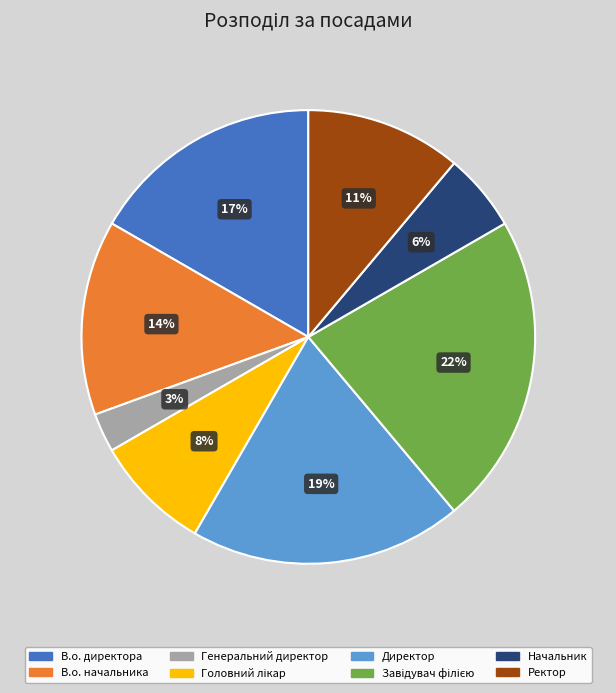

Which has a higher value, В.о. директора or Директор?

Директор